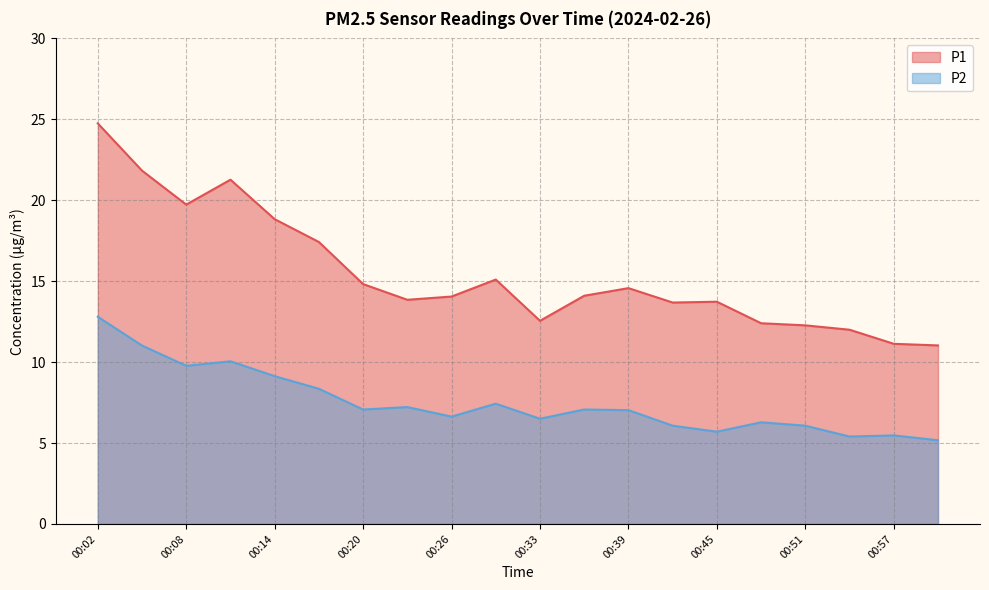

Reading right to left, list all the values displayed in this chart.

P1: 01:00=11.0	00:57=11.1	00:54=12.0	00:51=12.3	00:48=12.4	00:45=13.7	00:42=13.7	00:39=14.6	00:36=14.1	00:33=12.6	00:29=15.1	00:26=14.1	00:23=13.8	00:20=14.8	00:17=17.4	00:14=18.8	00:11=21.3	00:08=19.7	00:05=21.8	00:02=24.8
P2: 01:00=5.2	00:57=5.5	00:54=5.4	00:51=6.1	00:48=6.3	00:45=5.7	00:42=6.1	00:39=7.0	00:36=7.1	00:33=6.5	00:29=7.4	00:26=6.6	00:23=7.2	00:20=7.1	00:17=8.3	00:14=9.1	00:11=10.1	00:08=9.8	00:05=11.0	00:02=12.8